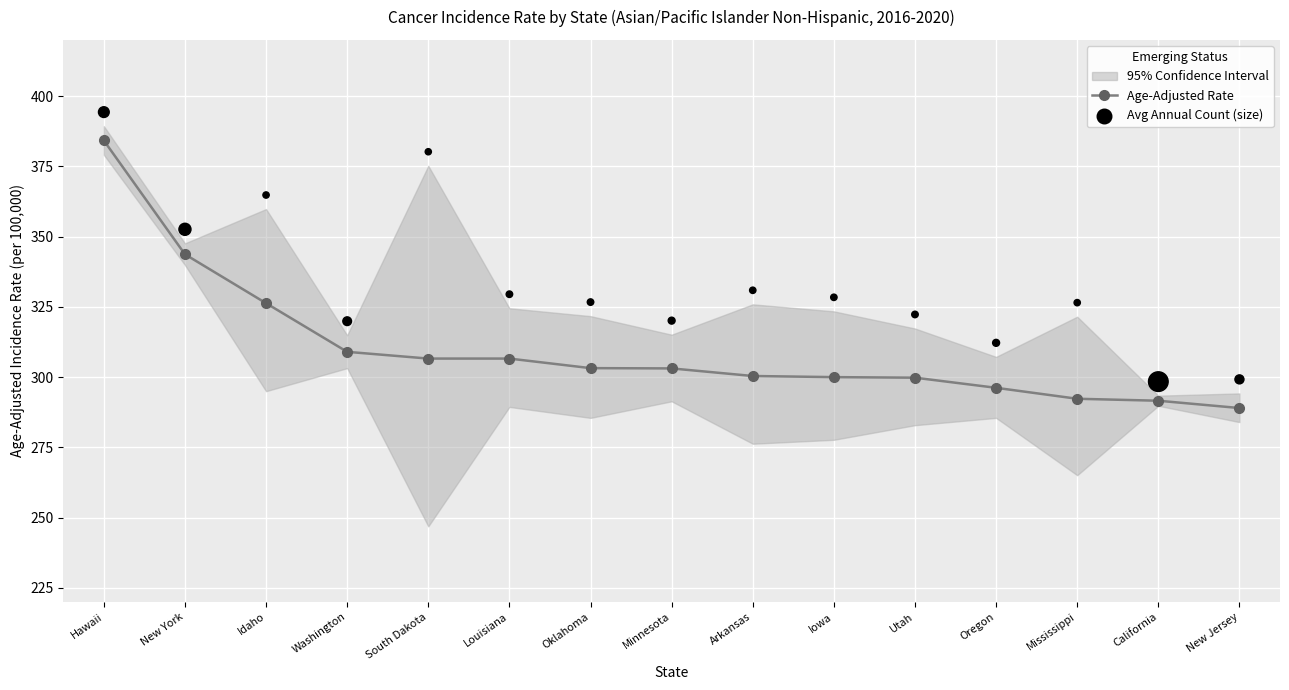

At how many categories does at least one series exceed 337?

4